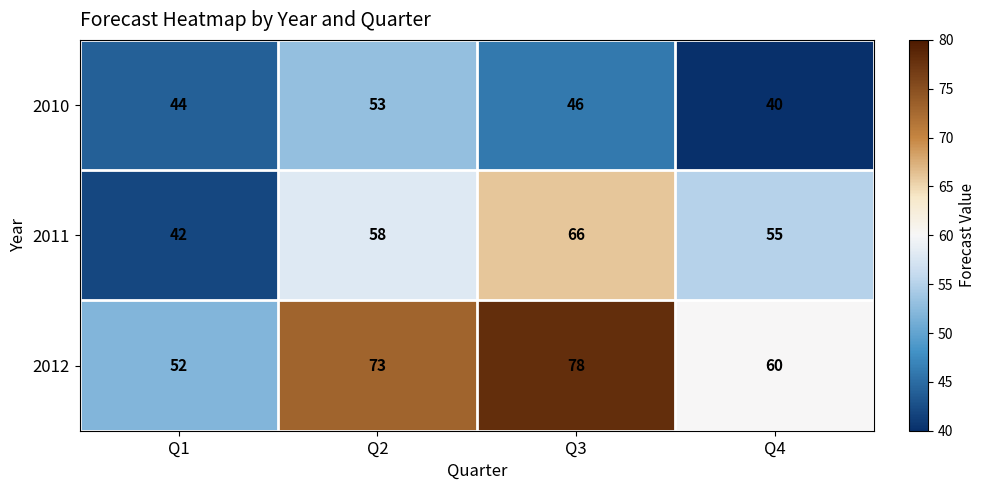

List the series in order of their peak value, highest first.

2012, 2011, 2010